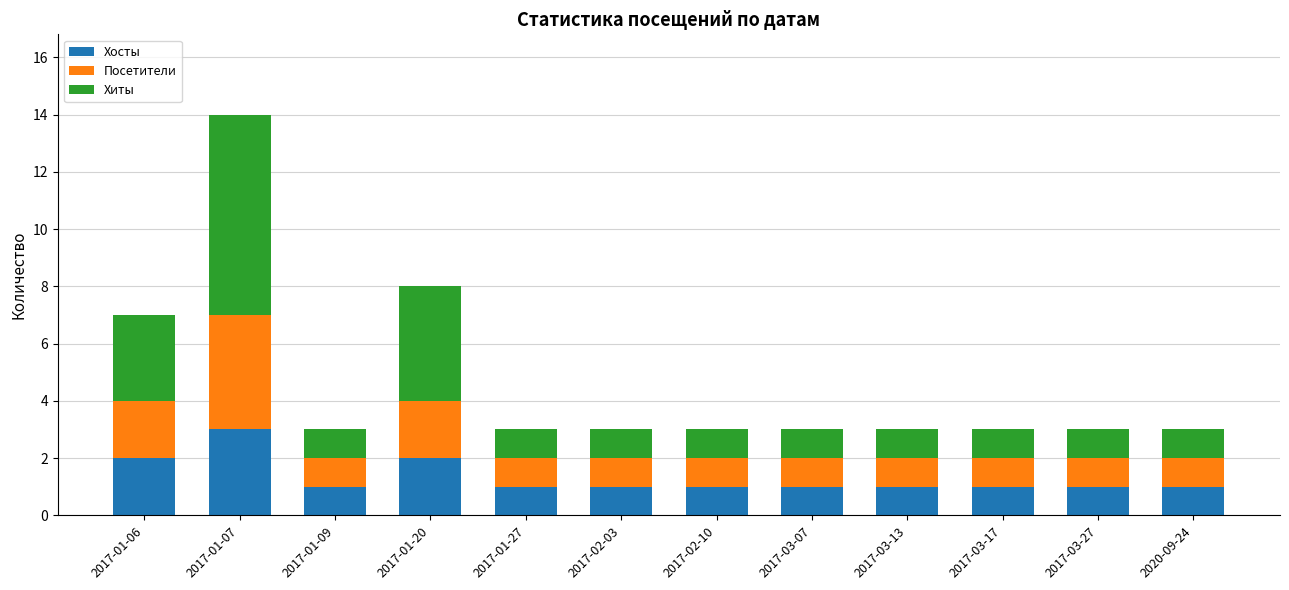

Which category has the highest value in the Хосты series?

2017-01-07